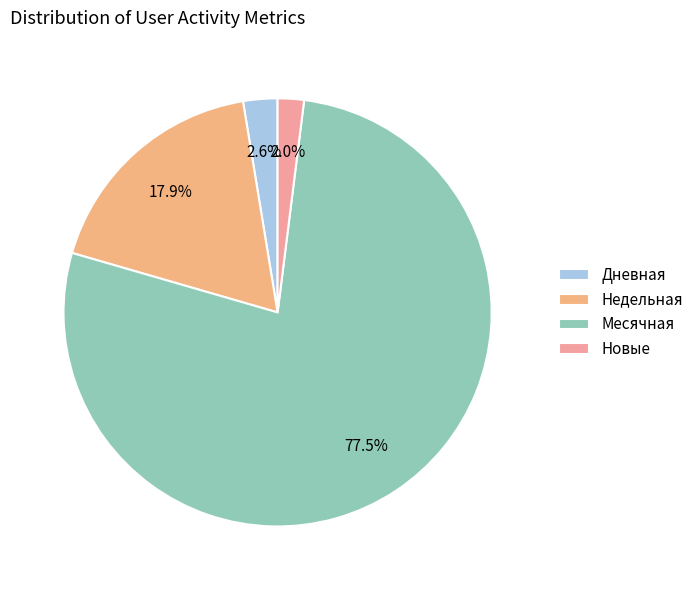

What portion of the pie excludes Месячная?

22.5%